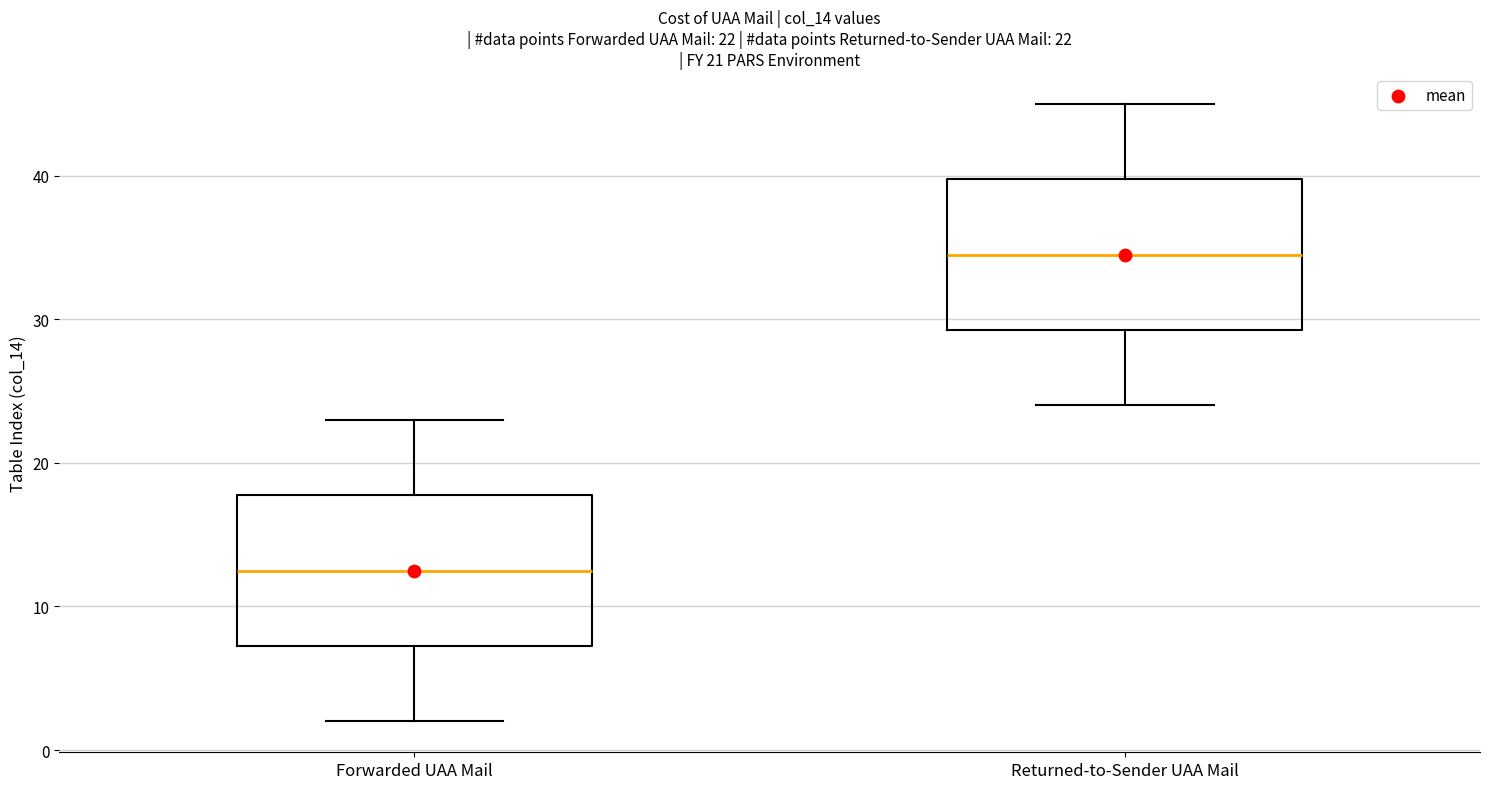

Which box's median line is the highest?

Returned-to-Sender UAA Mail